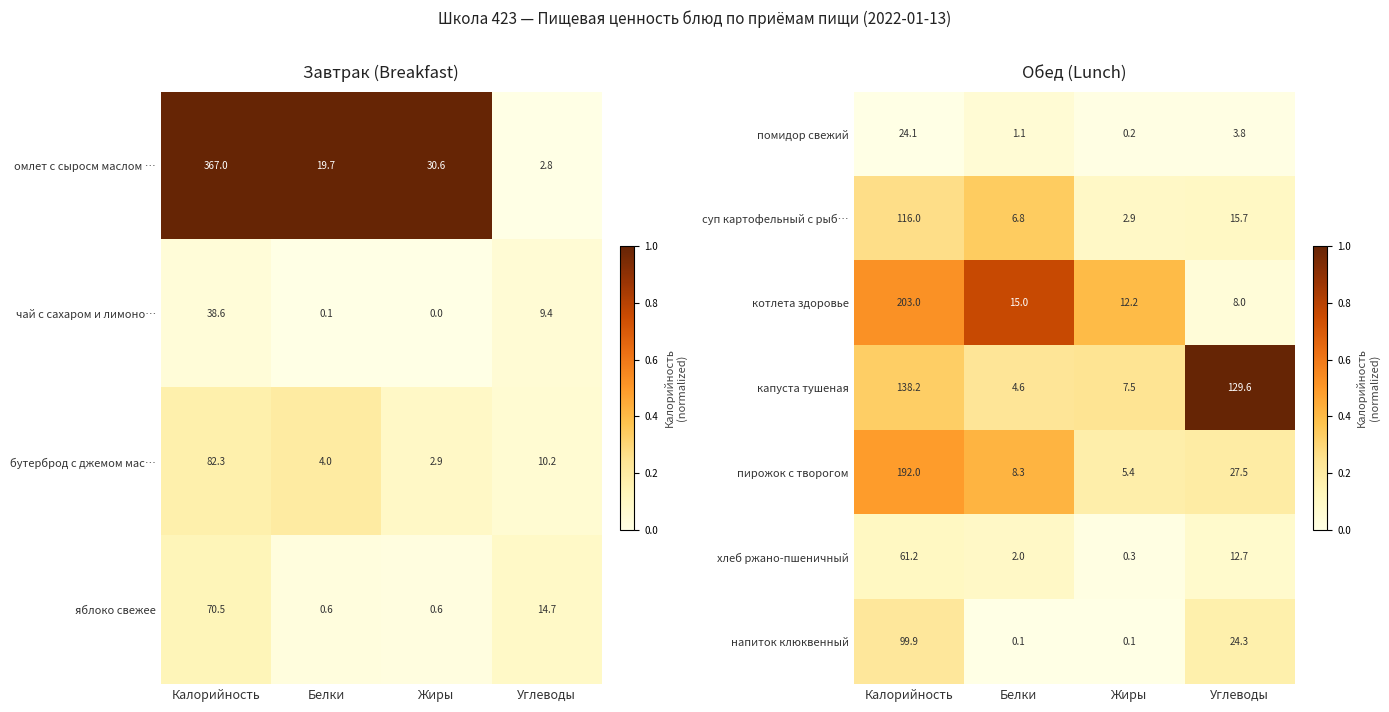

At which category is the sum across all series the highest?

Калорийность